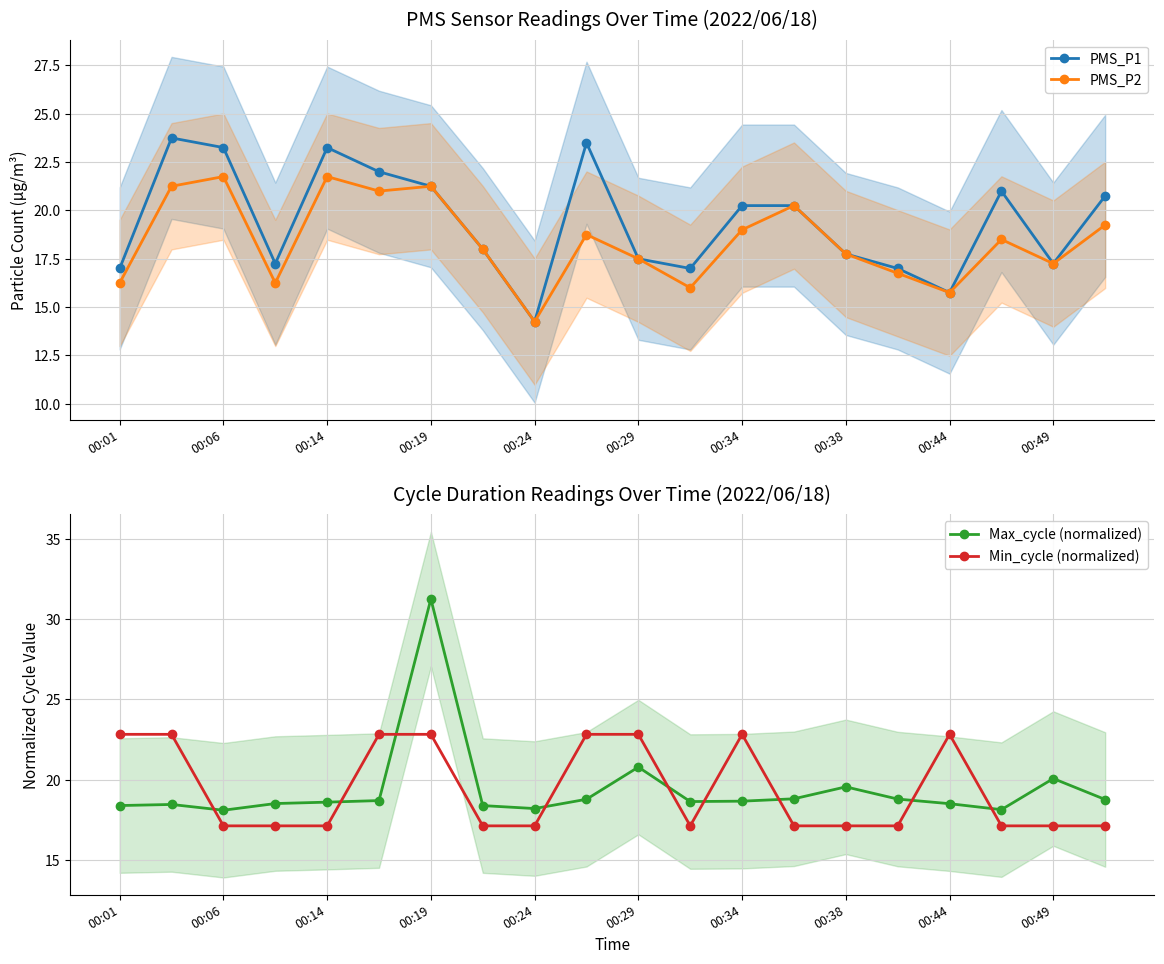

How many values in the PMS_P2 series are below 18?

9